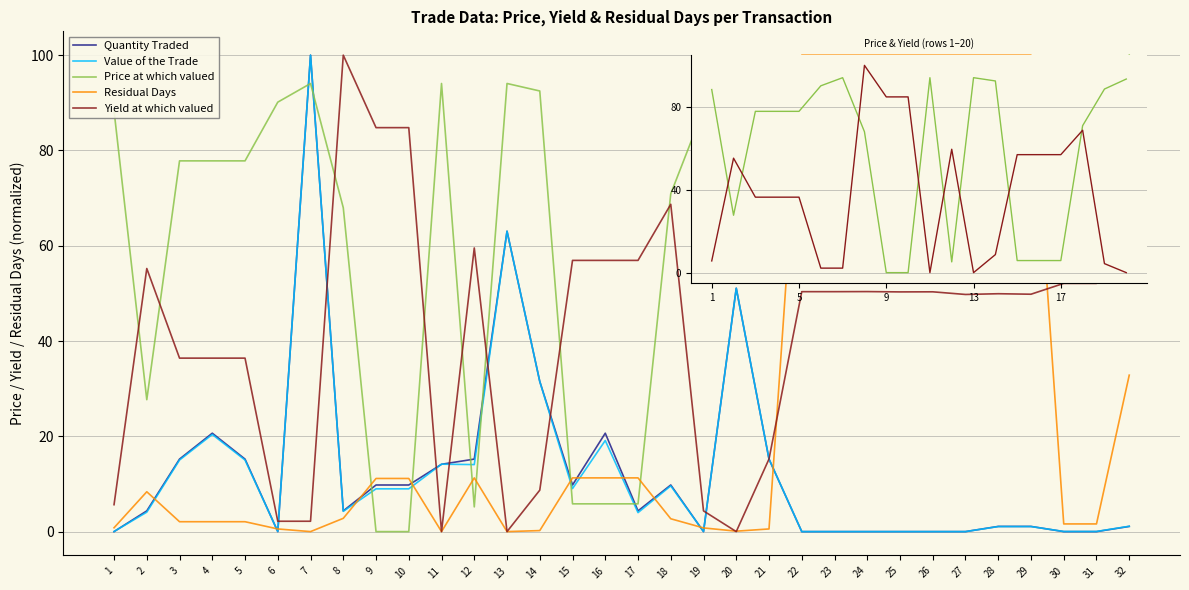

The Price at which valued series shows 148.4 at 13. True or false?

False